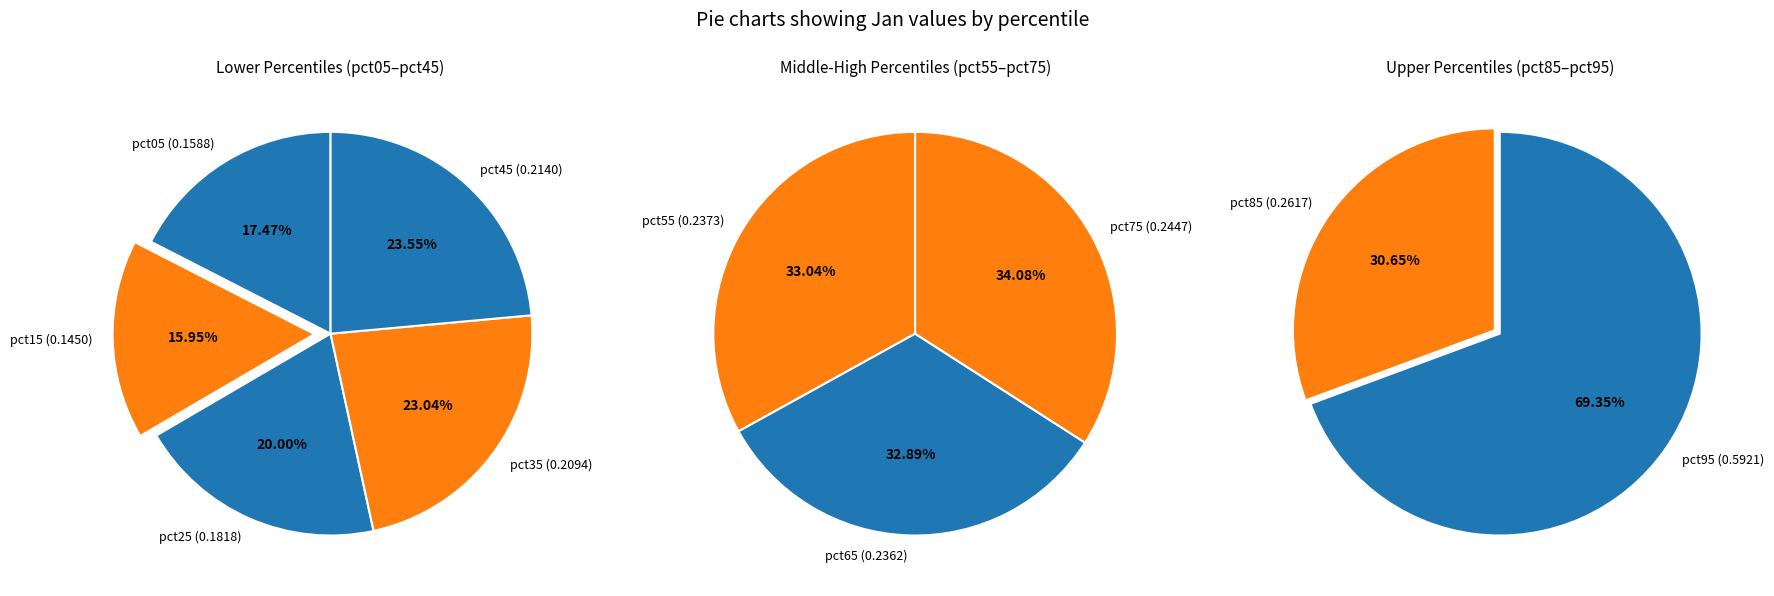

Combined, what portion of the pie is pct95 and pct75?

33.7%